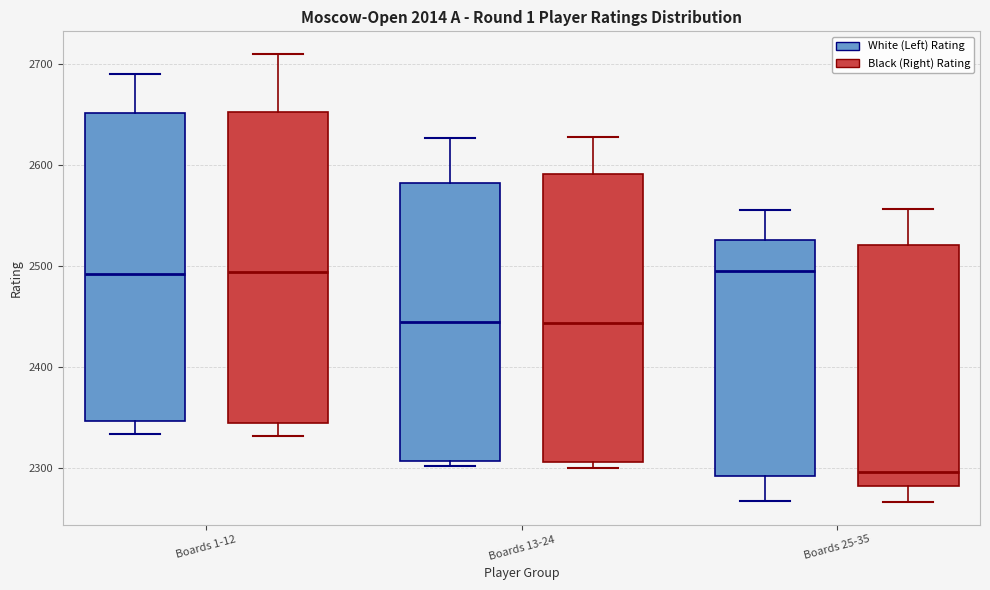

Reading left to right, read every box against the y-axis: the position of its median line, the range the box covers, and the ends of its whiskers. The values are not printed on the chart, so give them approximately, as read against the axis.

Boards 1-12 (White (Left) Rating): median 2490, box 2350 to 2650, whiskers 2330 to 2690
Boards 1-12 (Black (Right) Rating): median 2490, box 2340 to 2650, whiskers 2330 to 2710
Boards 13-24 (White (Left) Rating): median 2440, box 2310 to 2580, whiskers 2300 to 2630
Boards 13-24 (Black (Right) Rating): median 2440, box 2310 to 2590, whiskers 2300 to 2630
Boards 25-35 (White (Left) Rating): median 2500, box 2290 to 2530, whiskers 2270 to 2560
Boards 25-35 (Black (Right) Rating): median 2300, box 2280 to 2520, whiskers 2270 to 2560